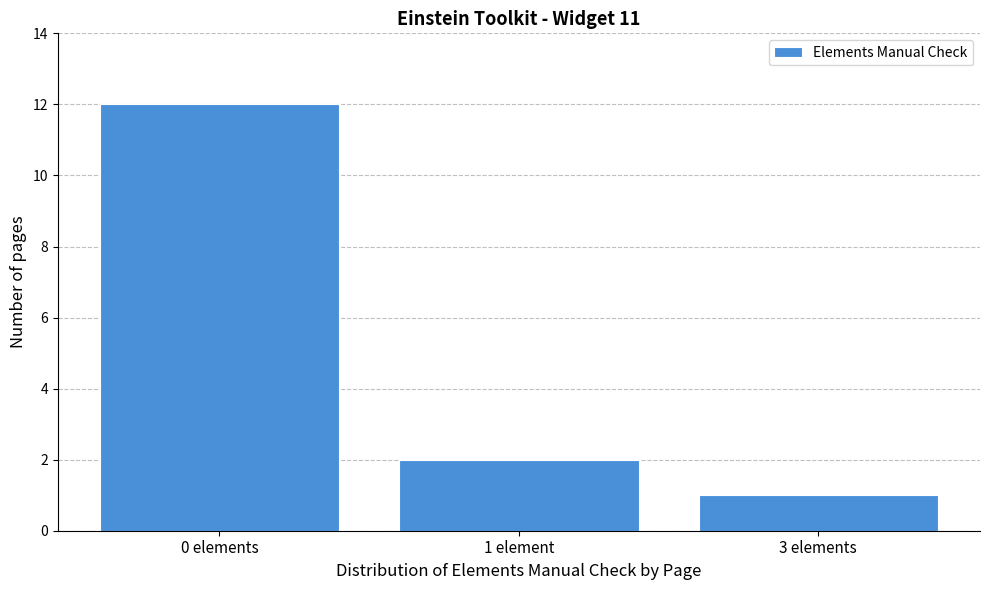

Reading right to left, list all the values displayed in this chart.

3 elements=1	1 element=2	0 elements=12